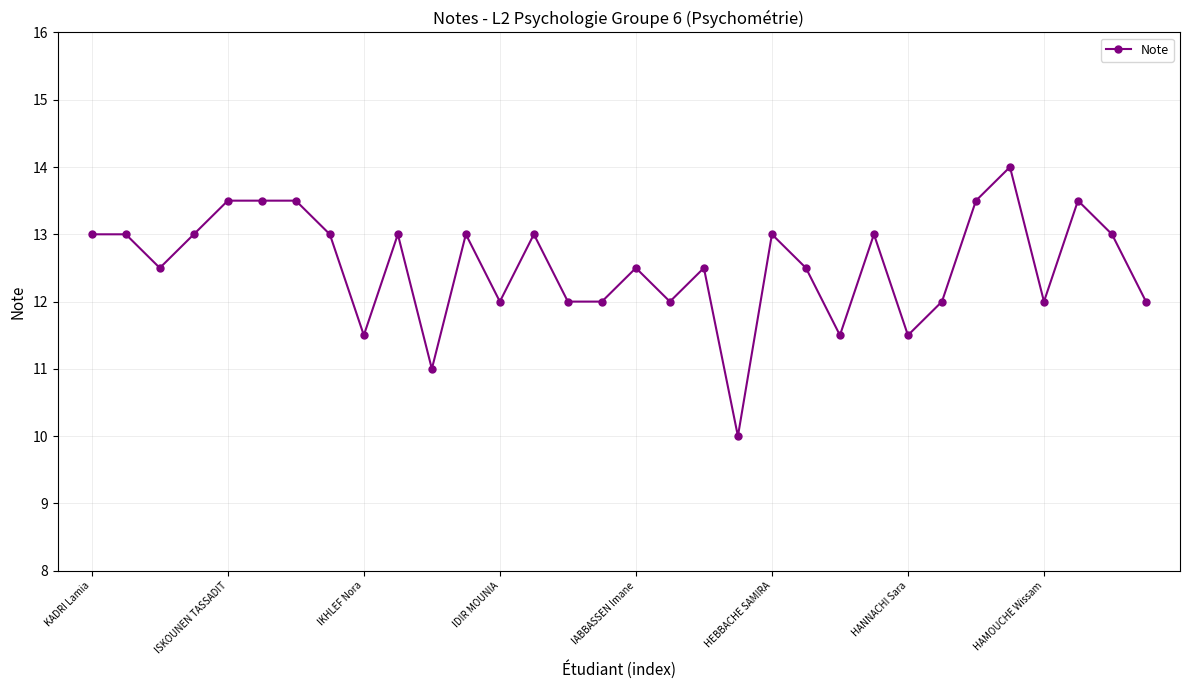

What is the value of the 9th point from the left?

11.5